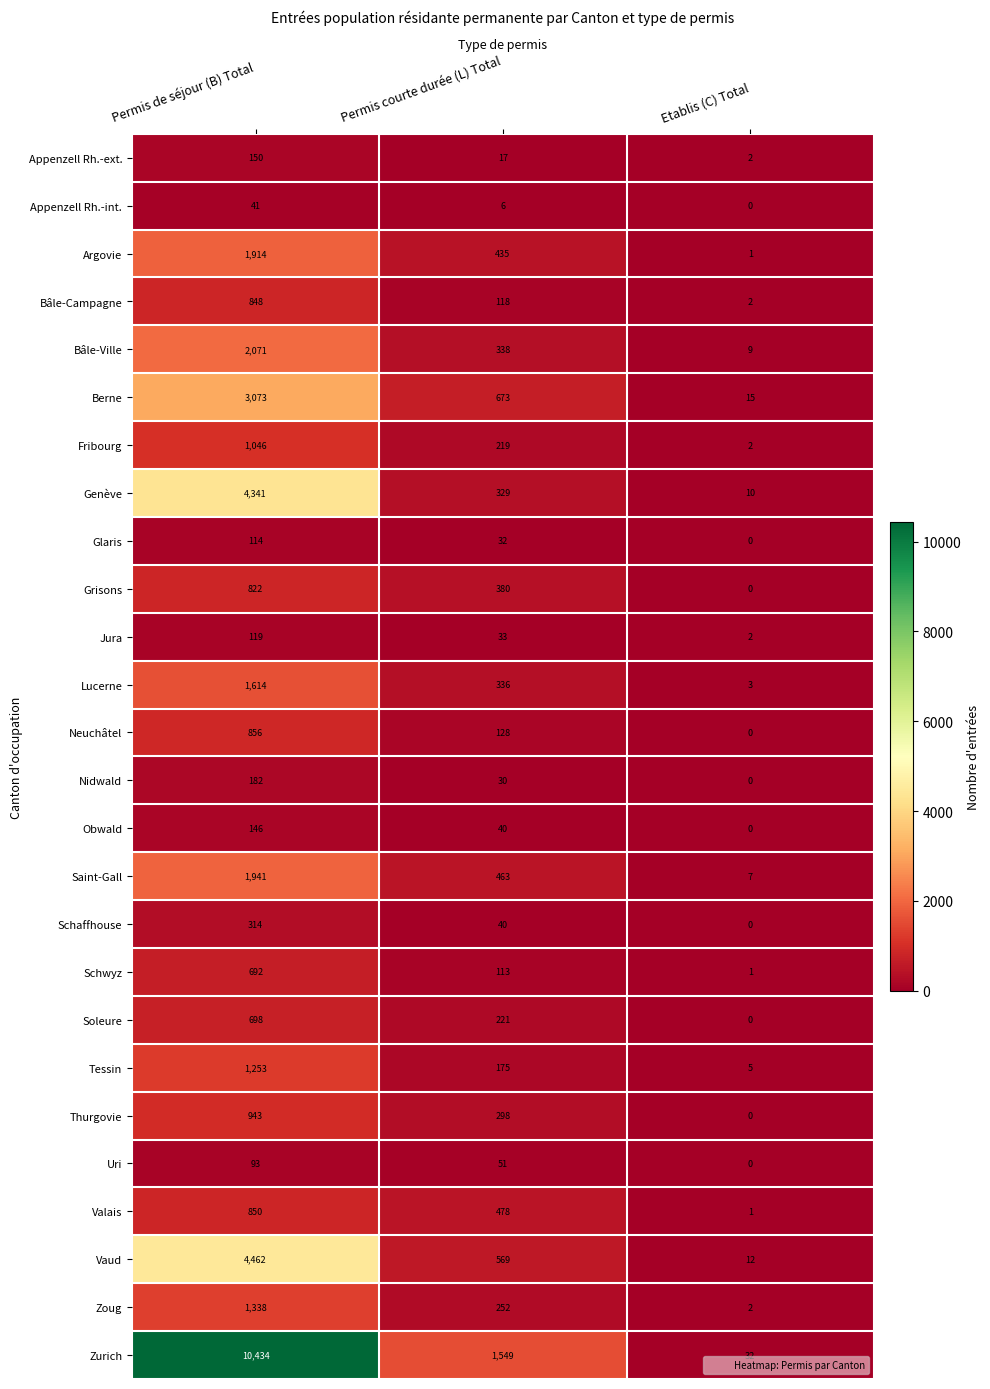

True or false: Obwald has a value of 40 at Permis courte durée (L) Total.

True